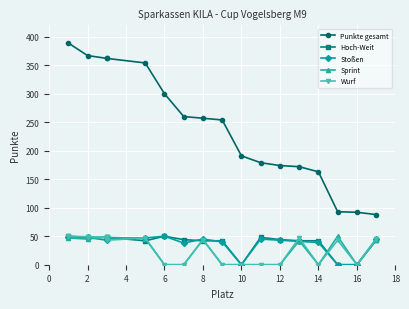

Rank the series by their maximum value, from highest to lowest.

Punkte gesamt, Hoch-Weit, Stoßen, Sprint, Wurf